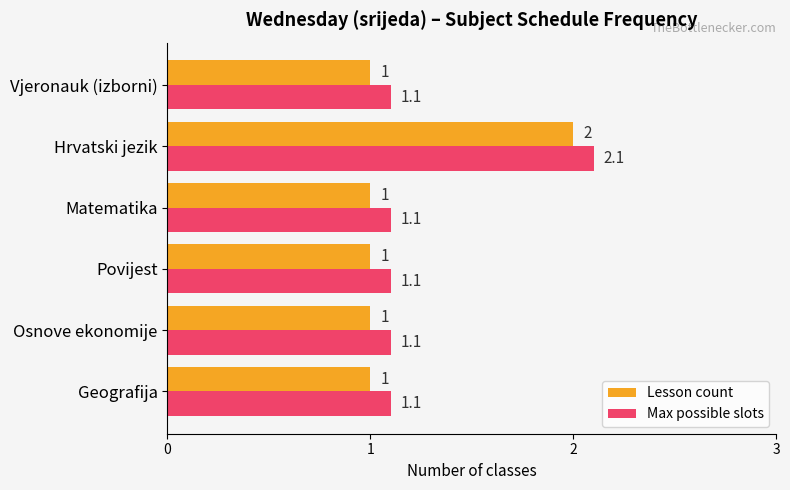

At which category does the chart reach its peak across all series?

Hrvatski jezik